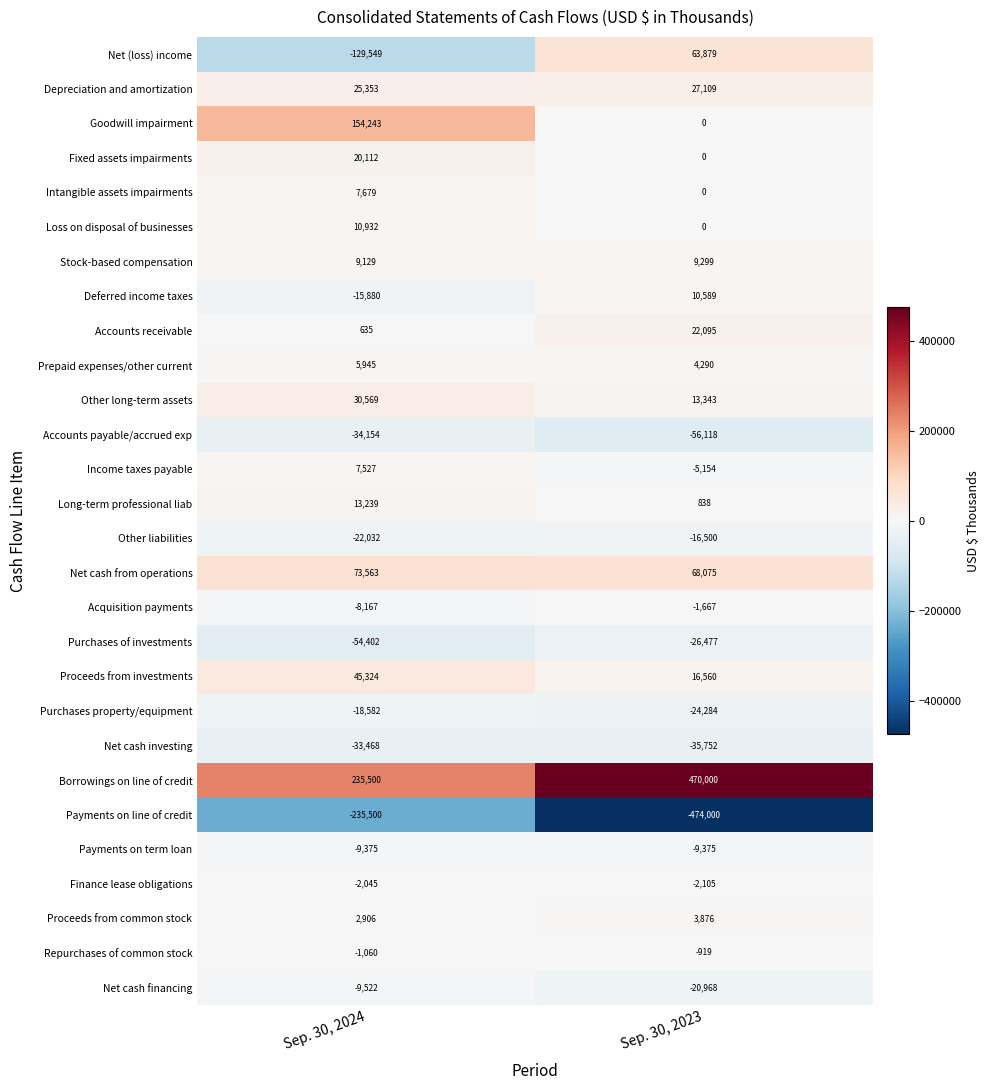

What is the sum of all Goodwill impairment values?

154243